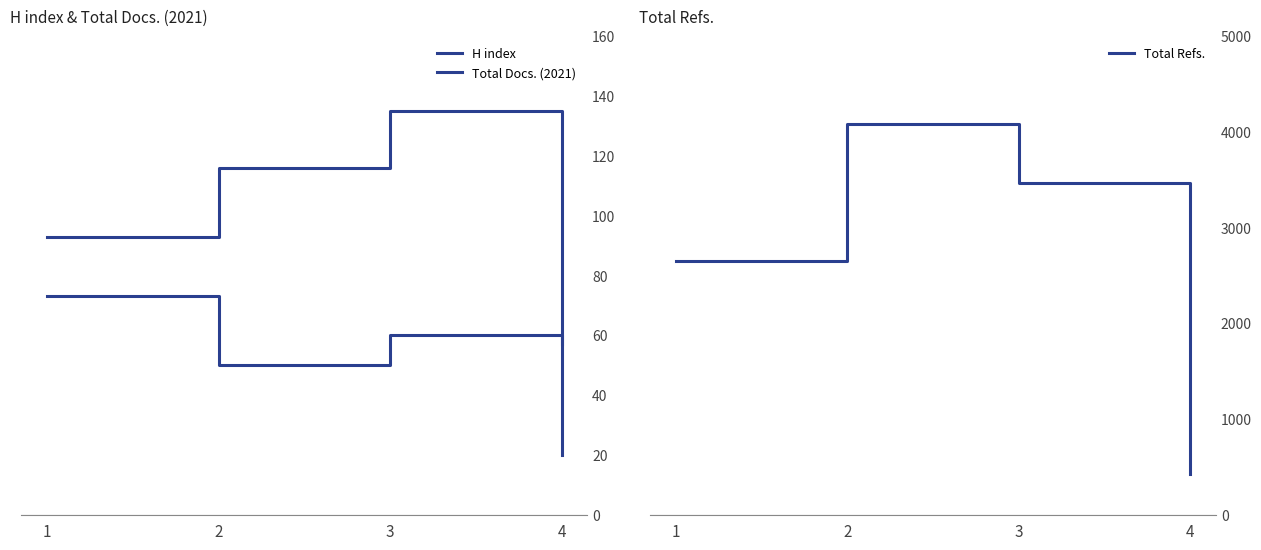

At which category does the chart reach its peak across all series?

2